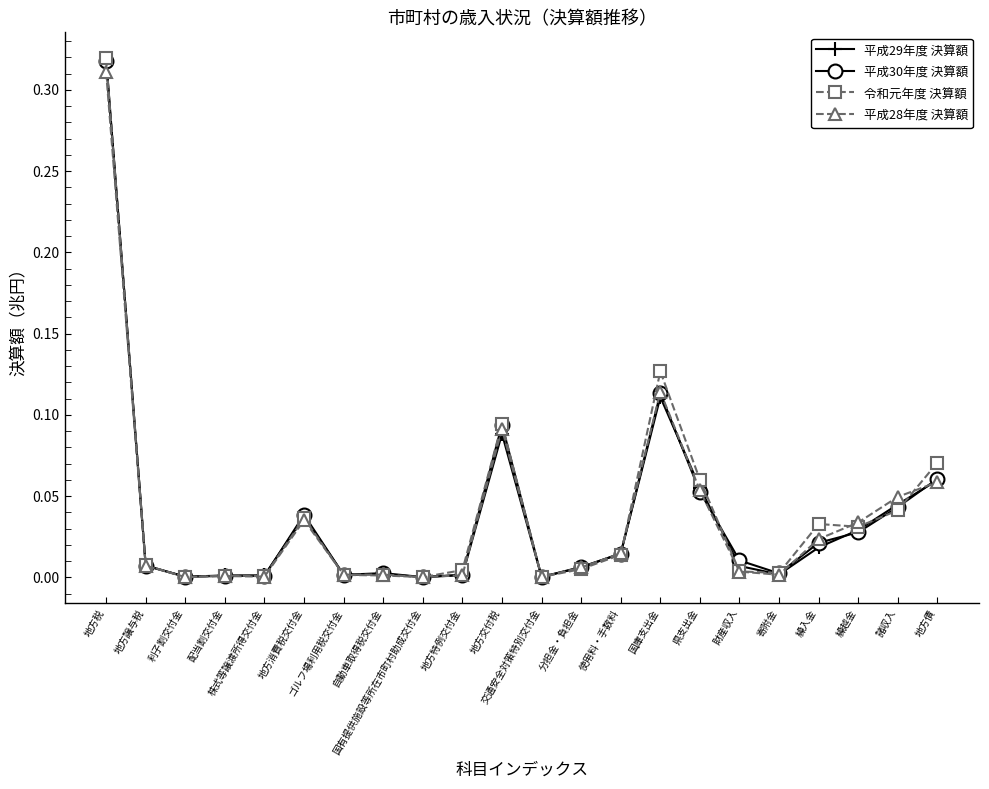

Which series changed the most between 地方税 and 地方消費税交付金?

令和元年度 決算額